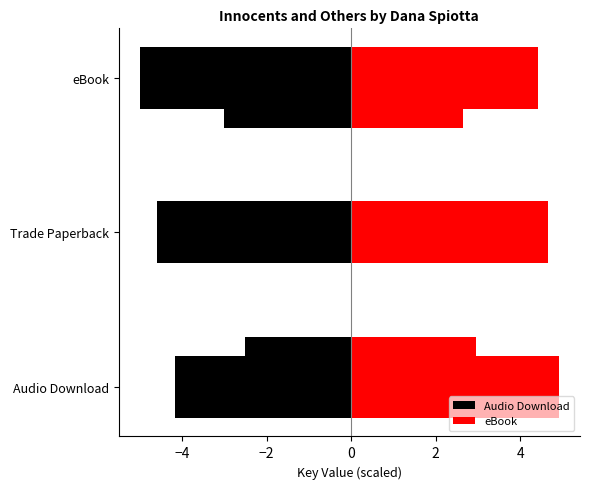

What is the spread (max minus min) of values at Trade Paperback?

9.2